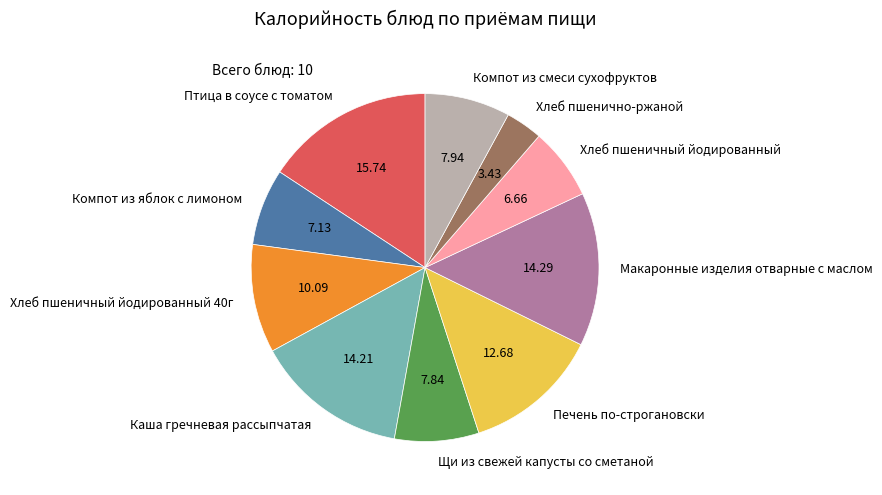

Is the sum of Хлеб пшеничный йодированный and Щи из свежей капусты со сметаной greater than half?

No